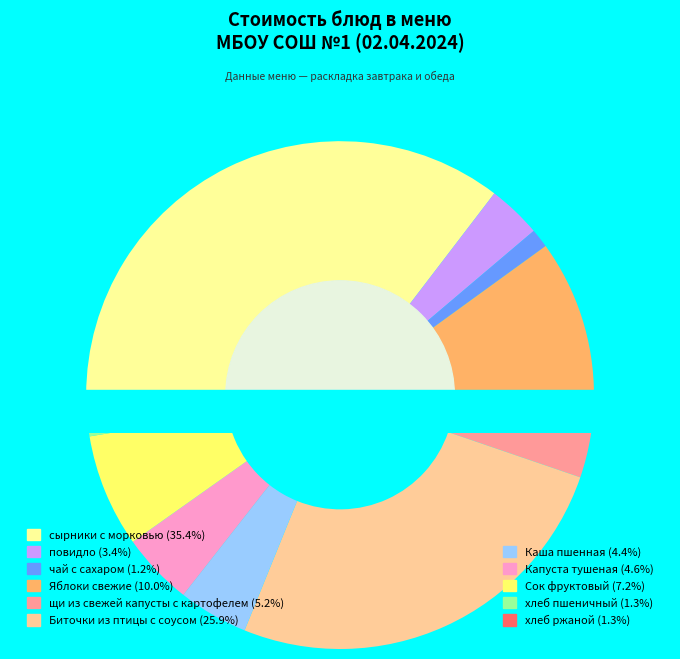

Count the number of slices in the pie.

11